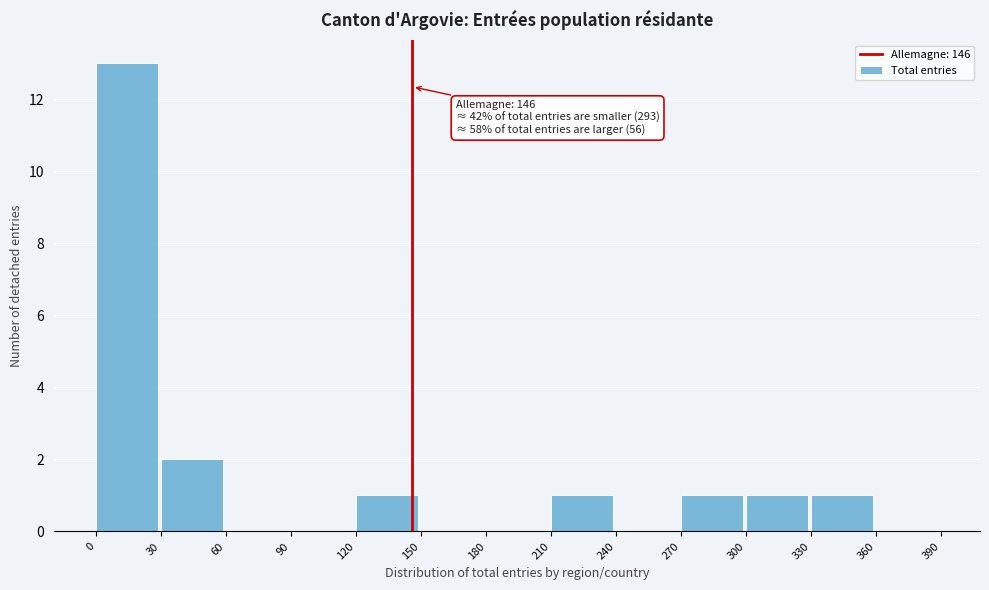

Over which range of the x-axis is the bar tallest?

0 to 30